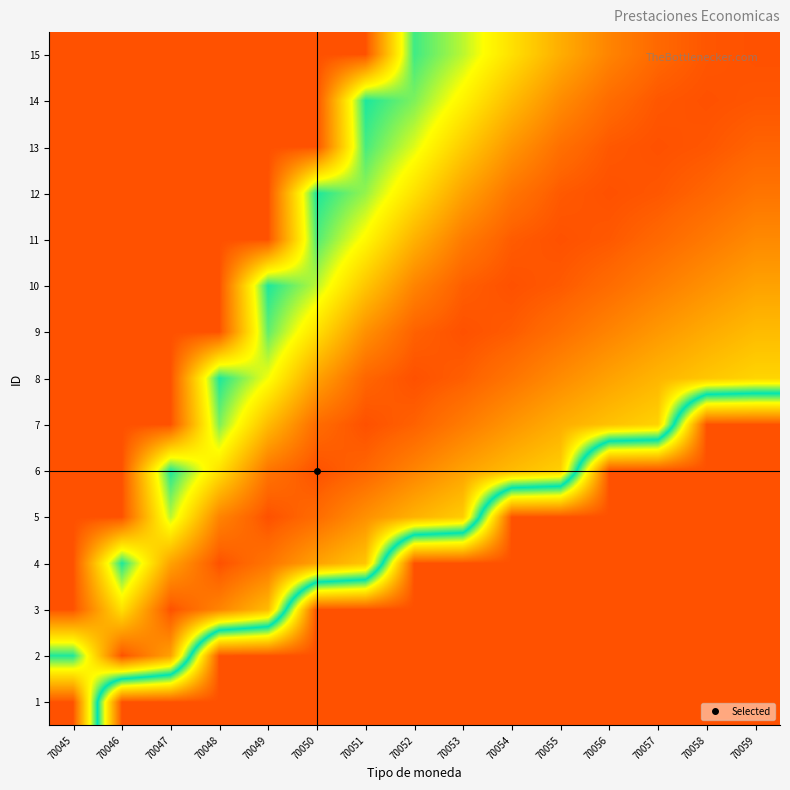

Between 70049 and 70050, which is larger?

70049